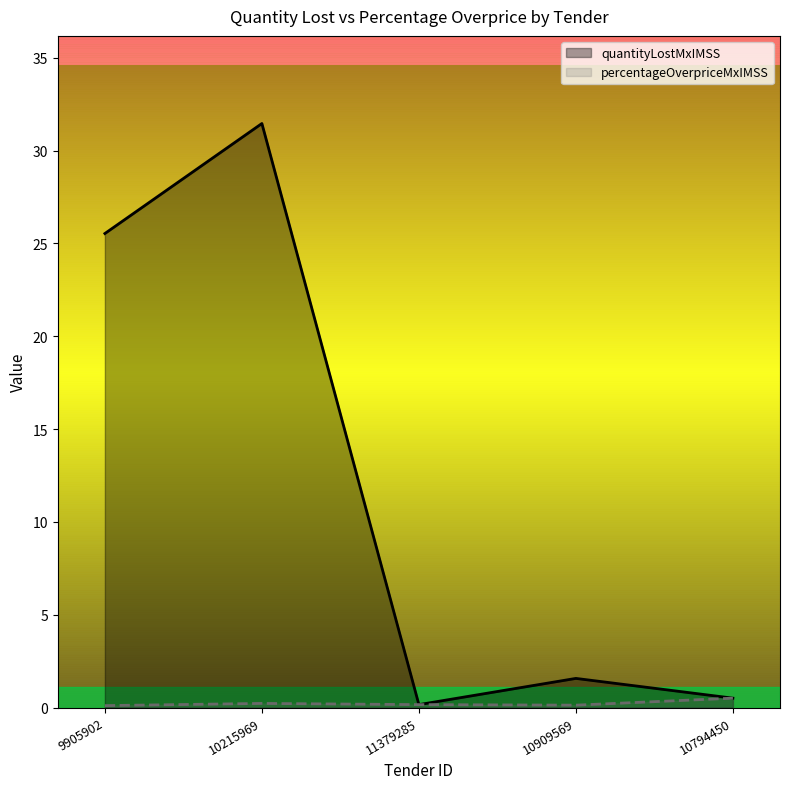

At which label is contracts.items.unit.value.quantityLostMxIMSS closest to 15?

9905902